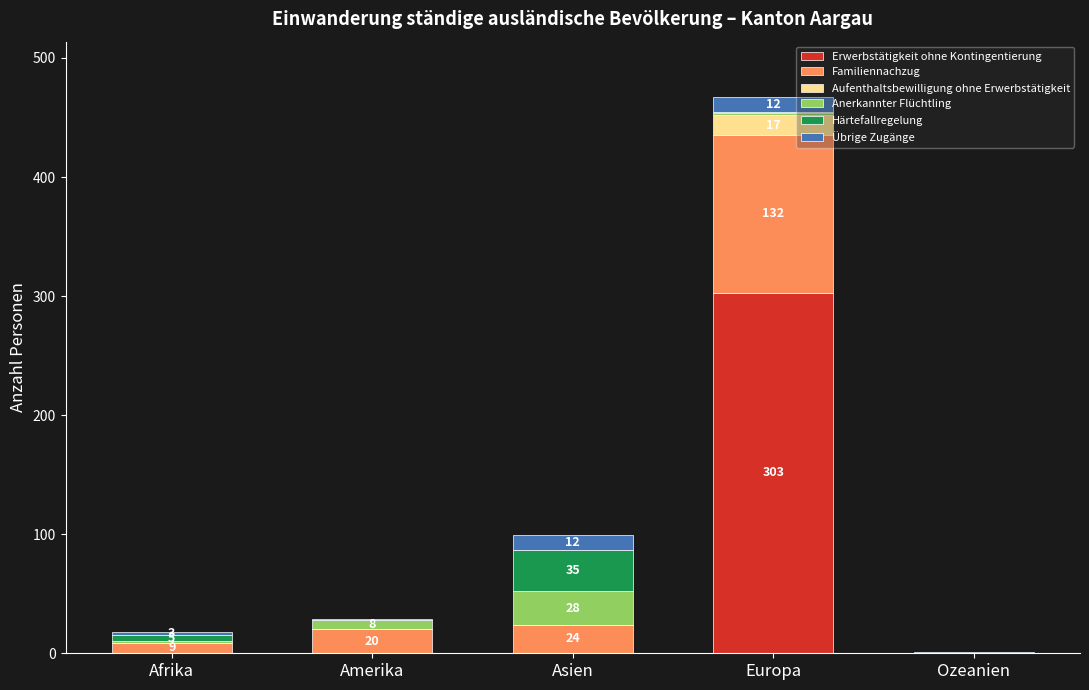

Reading left to right, list the values for the Erwerbstätigkeit ohne Kontingentierung series.

Afrika=0	Amerika=0	Asien=0	Europa=303	Ozeanien=0